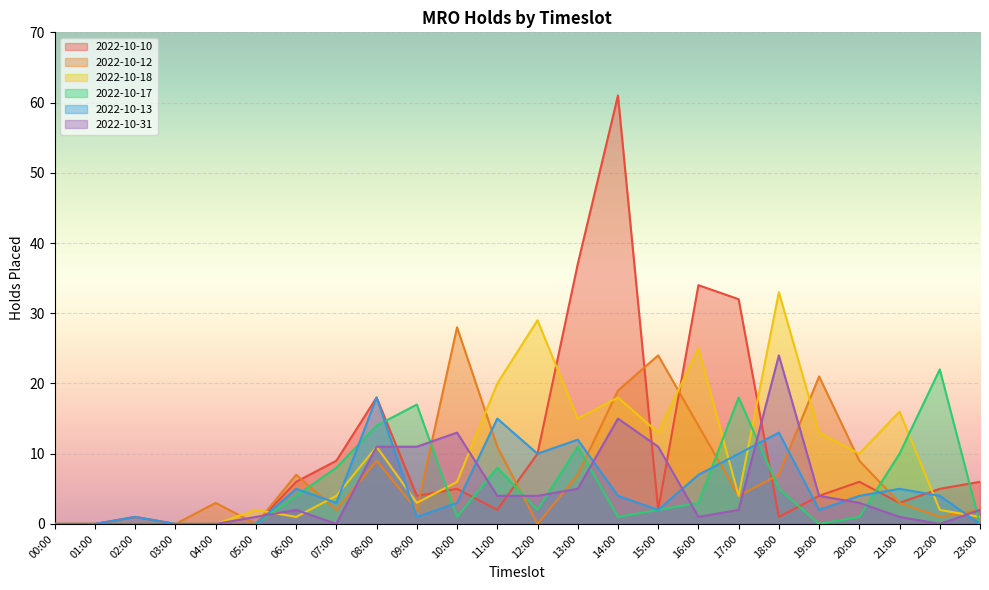

In 2022-10-31, how many points are lower than both neighbors (excluding endpoints)?

3